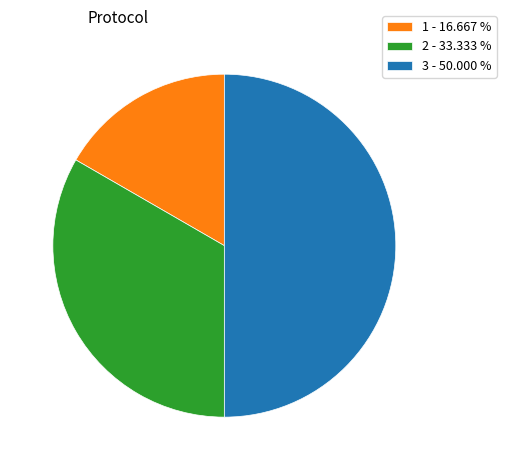

Does 1 - 16.667 % represent more than half of the total?

No